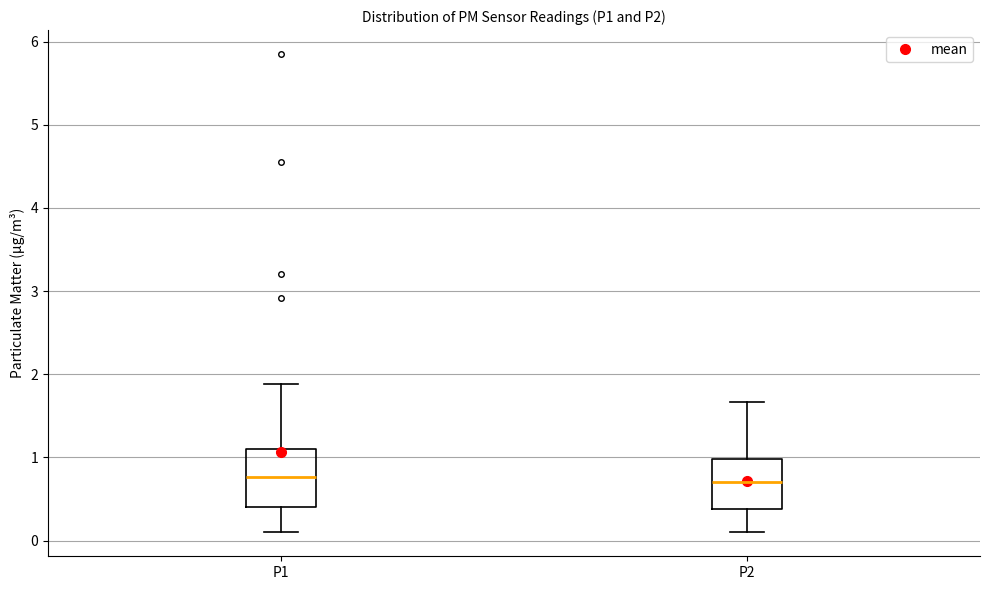

Reading left to right, read every box against the y-axis: the position of its median line, the range the box covers, and the ends of its whiskers. The values are not printed on the chart, so give them approximately, as read against the axis.

P1: median 0.8, box 0.4 to 1.1, whiskers 0.1 to 1.9
P2: median 0.7, box 0.4 to 1.0, whiskers 0.1 to 1.7